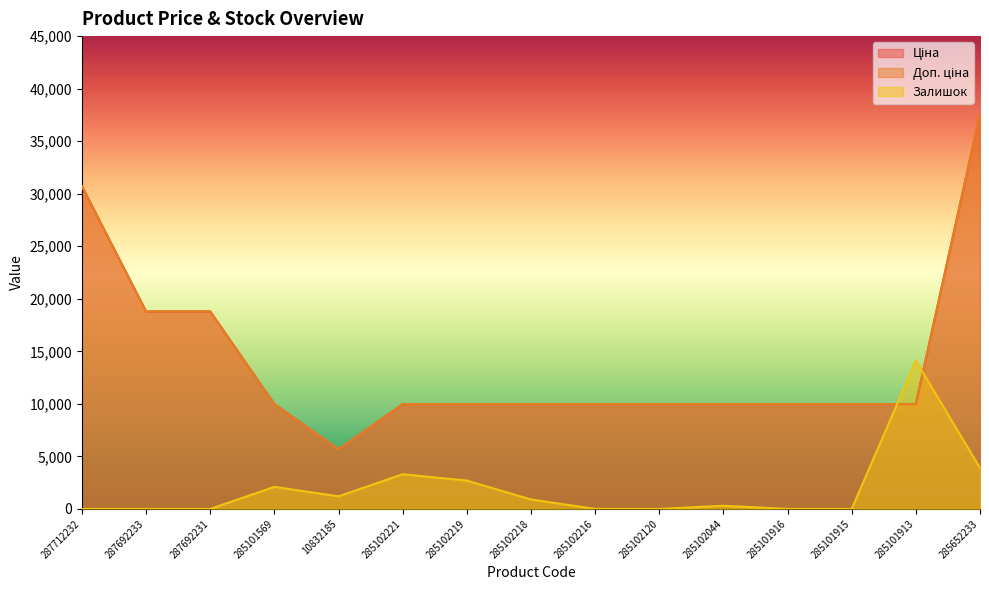

Reading right to left, extract all data points from this chart.

Ціна: 37593.6	9975.0	9975.0	9975.0	9975.0	9975.0	9975.0	9975.0	9975.0	9975.0	5673.8	9975.0	18796.8	18796.8	30717.1
Доп. ціна: 37593.6	9975.0	9975.0	9975.0	9975.0	9975.0	9975.0	9975.0	9975.0	9975.0	5673.8	9975.0	18796.8	18796.8	30717.1
Залишок: 3900.0	14100.0	0.0	0.0	300.0	0.0	0.0	900.0	2700.0	3300.0	1200.0	2100.0	0.0	0.0	0.0